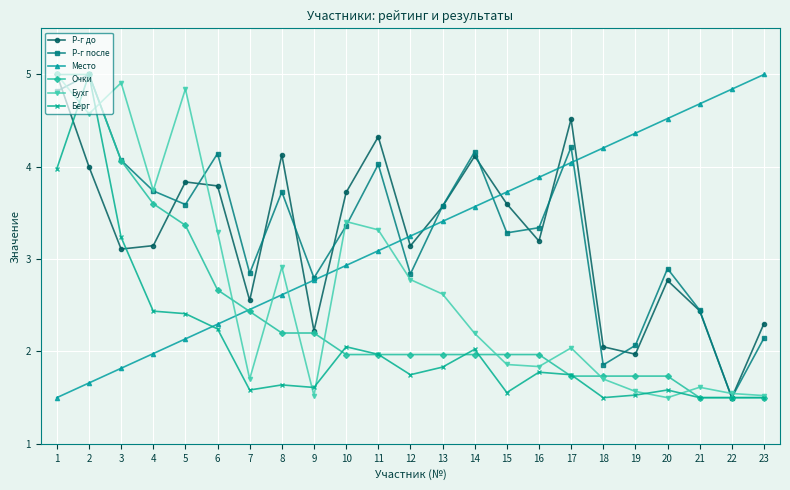

The value of Место at 21 is 4.7. True or false?

True